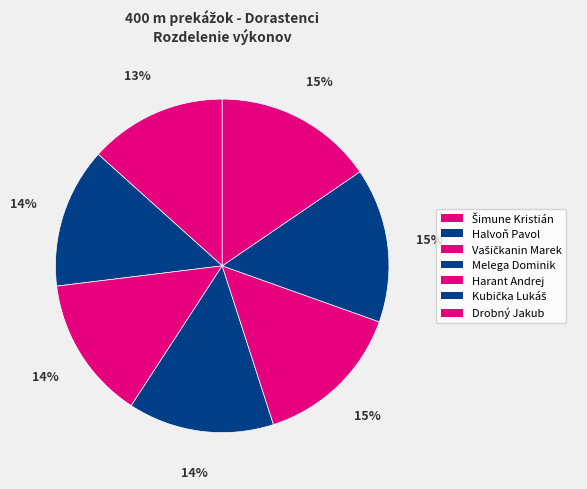

Which slice is the smallest?

Šimune Kristián